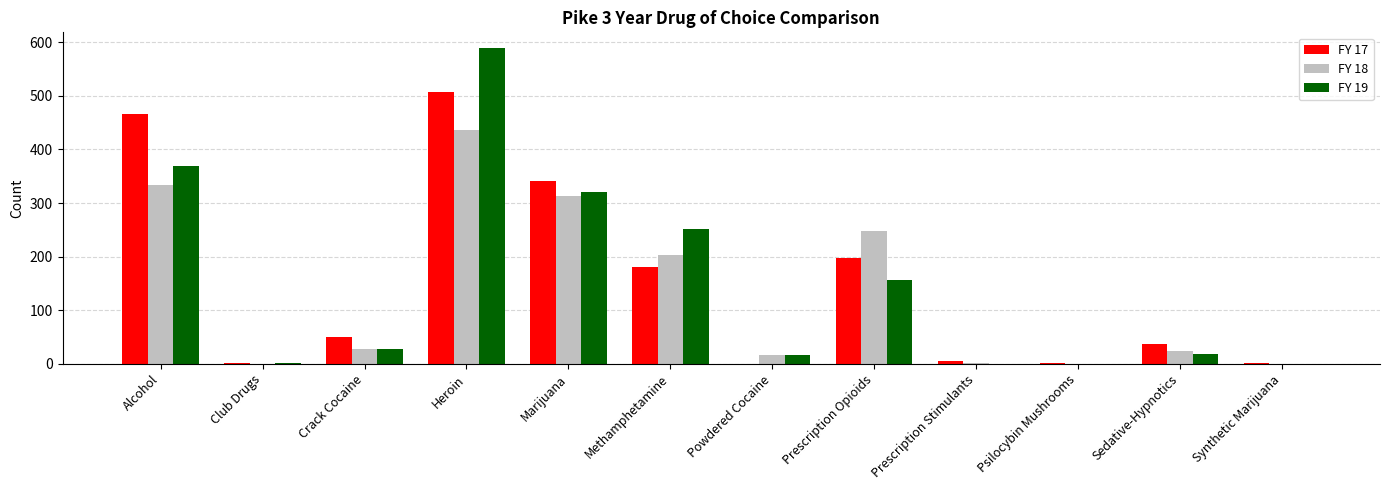

Between Club Drugs and Marijuana, which series saw the biggest shift?

FY 17